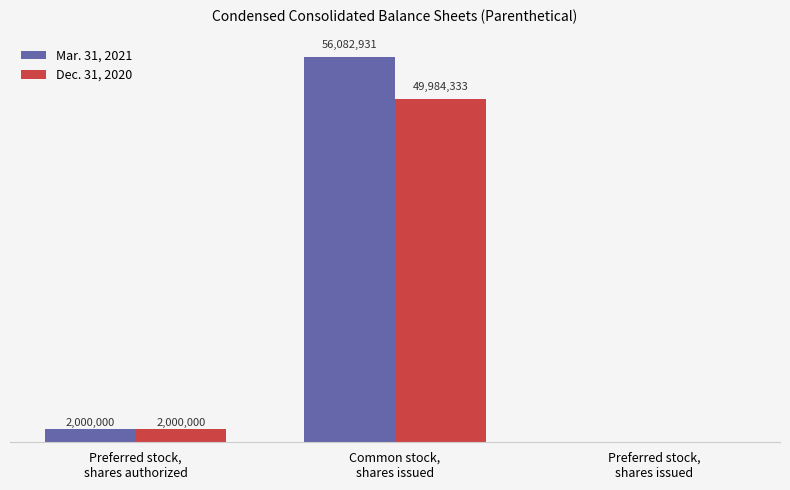

What is the approximate value of Dec. 31, 2020 at Preferred stock,
shares issued, to the nearest 10?

250